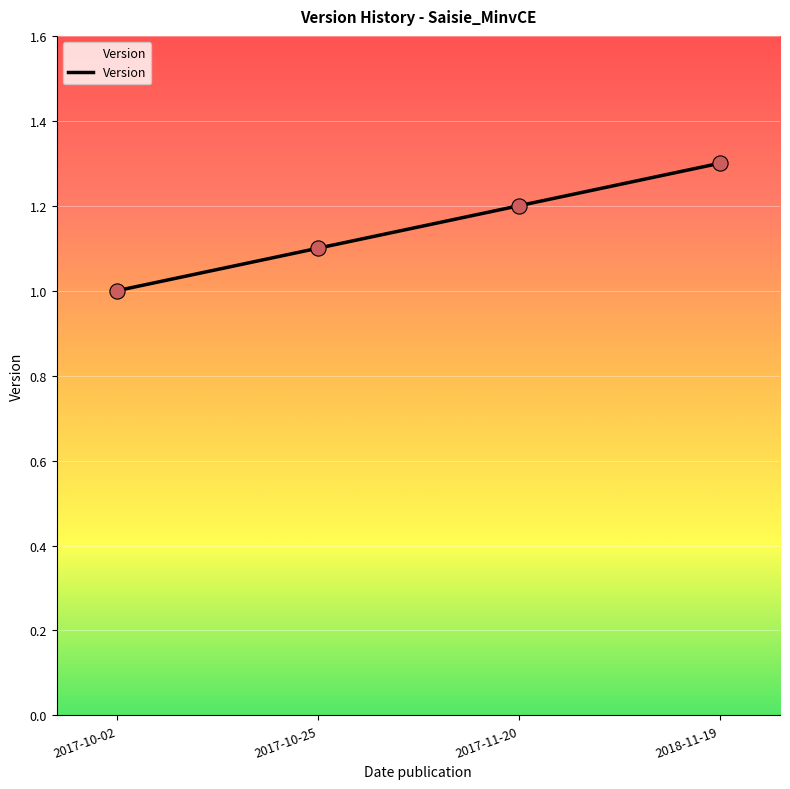

Between 2017-10-02 and 2018-11-19, which is larger?

2018-11-19